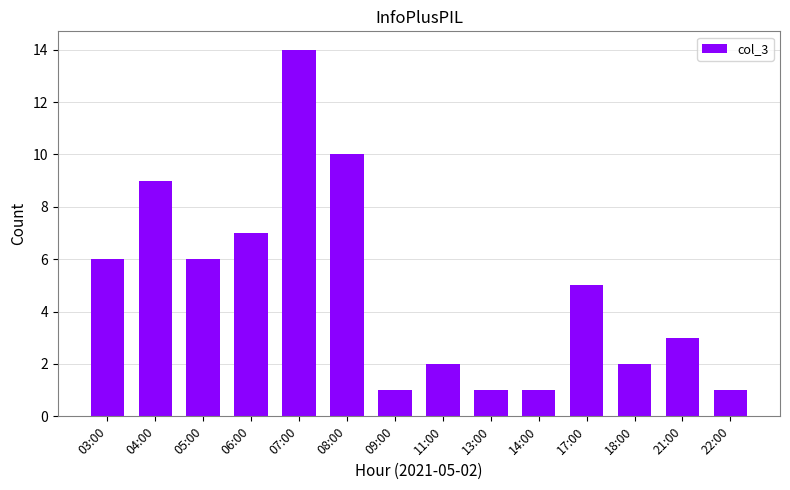

What is the greatest value displayed?

14